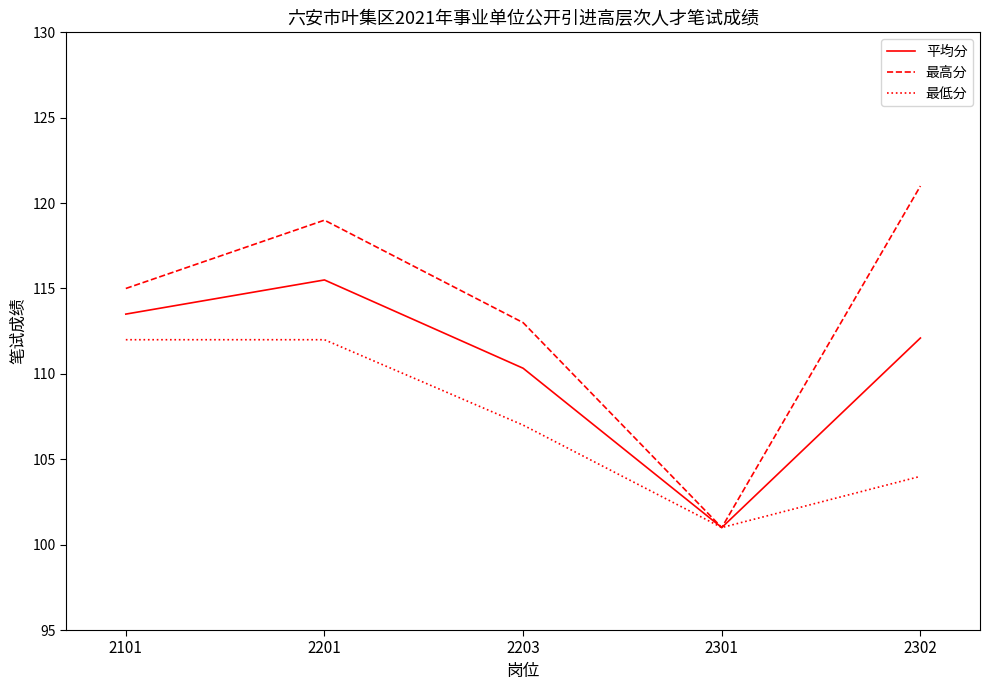

True or false: 最高分 has a value of 113.0 at 2203.

True